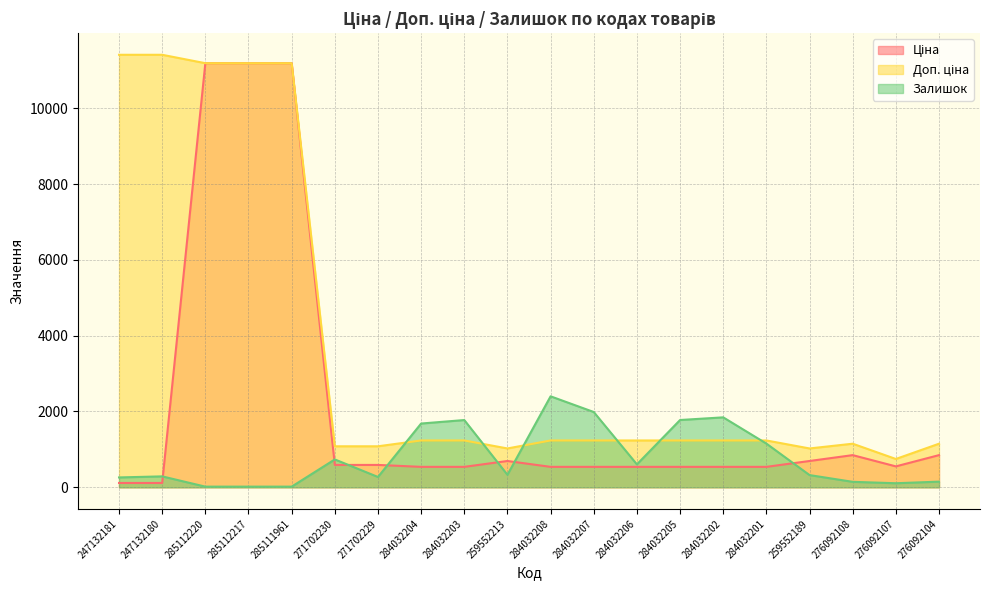

What is the label of the 20th point from the left?

276092104